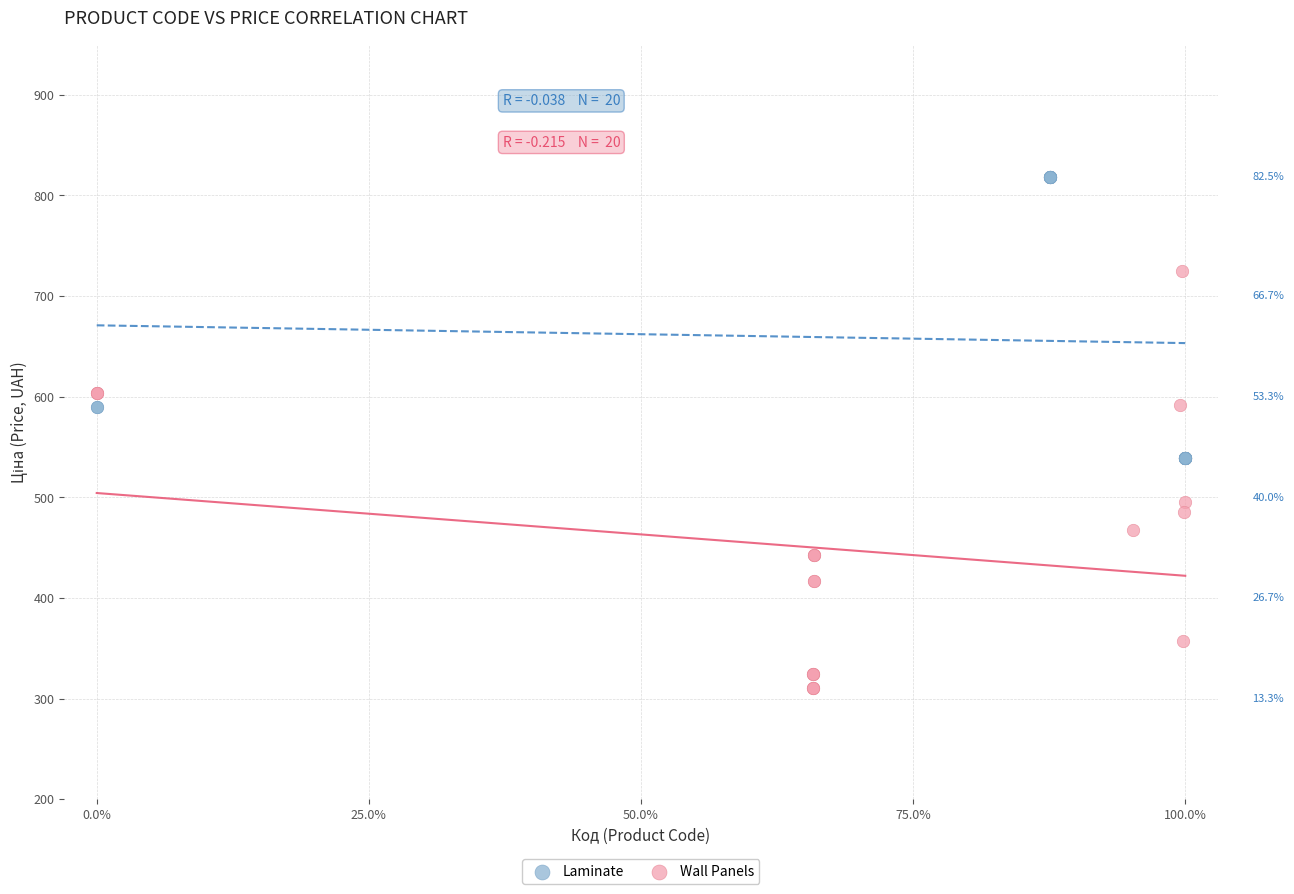

Which series contains the highest Y value?

Laminate